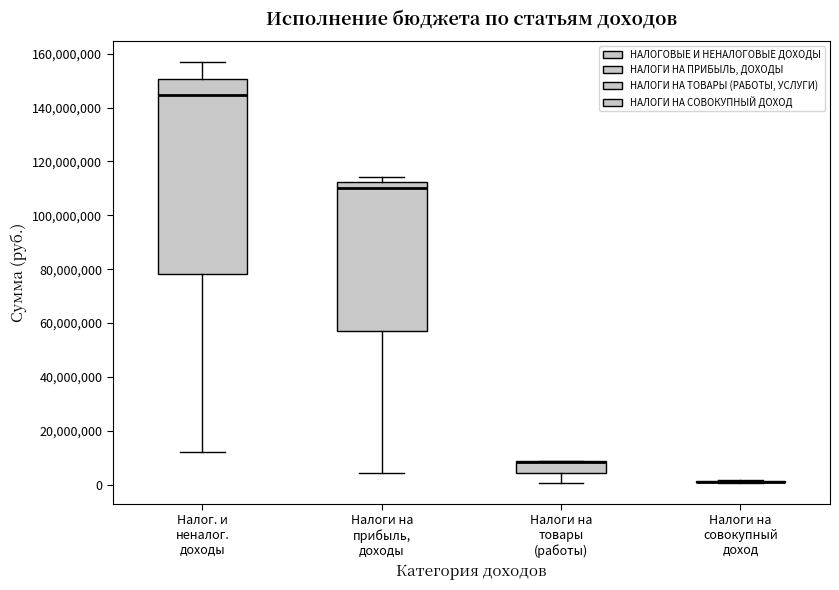

Reading left to right, transcribe this box plot: for each box, give where its median line is, the range the box spans, and where its two whiskers end, as read against the y-axis. The values are not printed on the chart, so give them approximately, as read against the axis.

Налог. и неналог. доходы: median 144000000, box 78000000 to 150000000, whiskers 12000000 to 156000000
Налоги на прибыль, доходы: median 110000000, box 58000000 to 112000000, whiskers 4000000 to 114000000
Налоги на товары (работы): median 8000000 (drawn on the box's upper edge), box 4000000 to 8000000, whiskers 0 to 8000000
Налоги на совокупный доход: box collapsed to a line at 2000000, whiskers 0 to 2000000